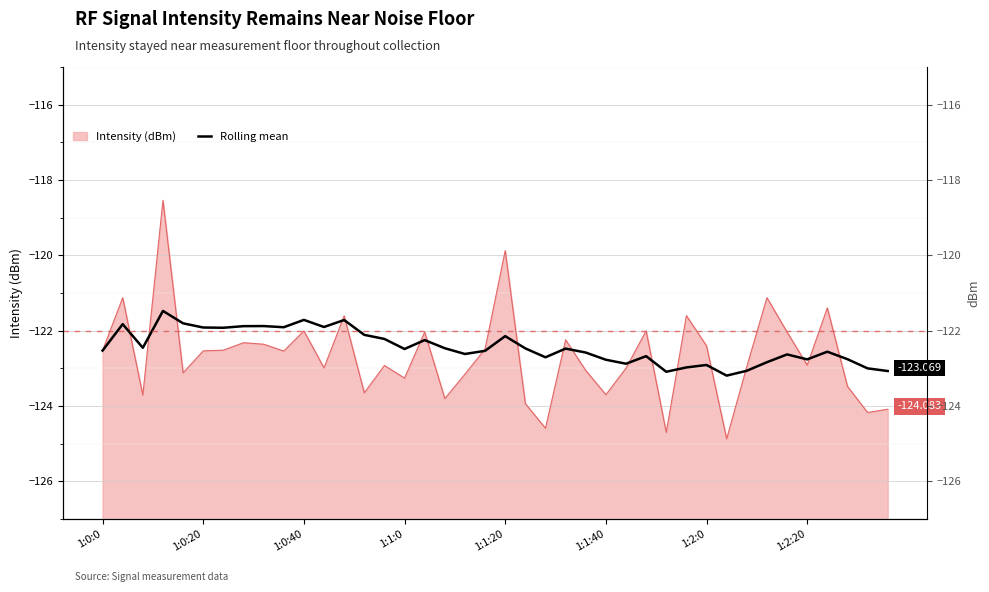

What is the change in value from 18 to 35?

-0.1